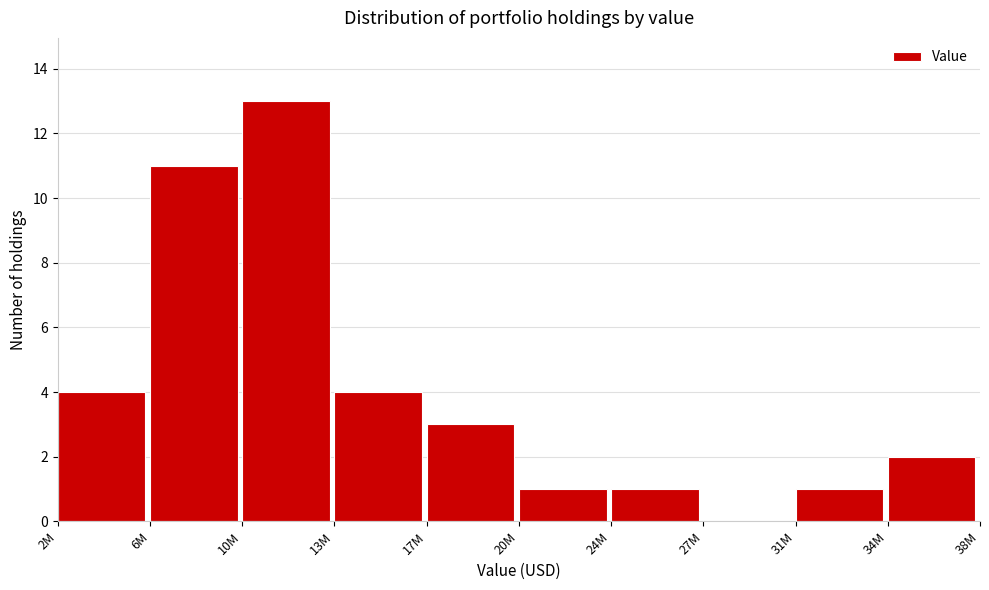

Reading left to right, extract all data points from this chart.

2M=4	6M=11	10M=13	13M=4	17M=3	20M=1	24M=1	27M=0	31M=1	34M=2